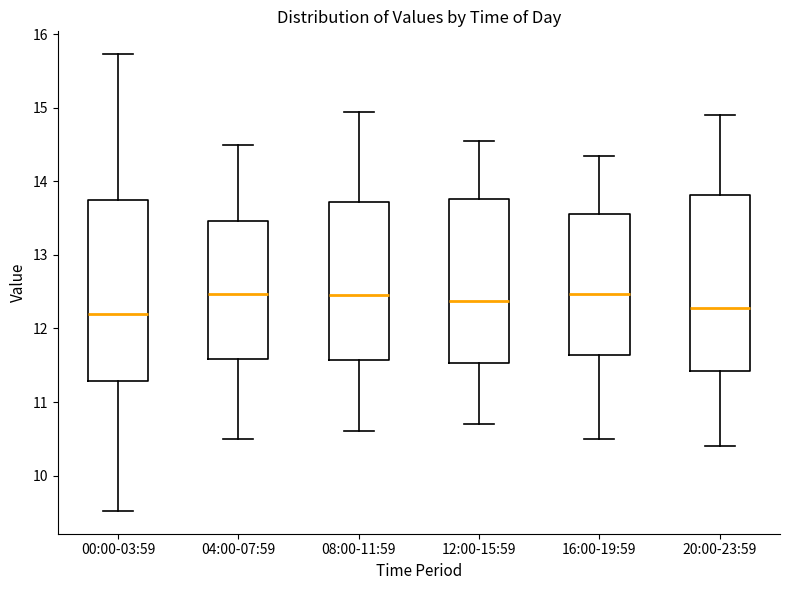

Reading left to right, transcribe this box plot: for each box, give where its median line is, the range the box spans, and where its two whiskers end, as read against the y-axis. The values are not printed on the chart, so give them approximately, as read against the axis.

00:00-03:59: median 12.2, box 11.3 to 13.8, whiskers 9.5 to 15.7
04:00-07:59: median 12.5, box 11.6 to 13.5, whiskers 10.5 to 14.5
08:00-11:59: median 12.5, box 11.6 to 13.7, whiskers 10.6 to 15.0
12:00-15:59: median 12.4, box 11.5 to 13.8, whiskers 10.7 to 14.6
16:00-19:59: median 12.5, box 11.6 to 13.6, whiskers 10.5 to 14.4
20:00-23:59: median 12.3, box 11.4 to 13.8, whiskers 10.4 to 14.9